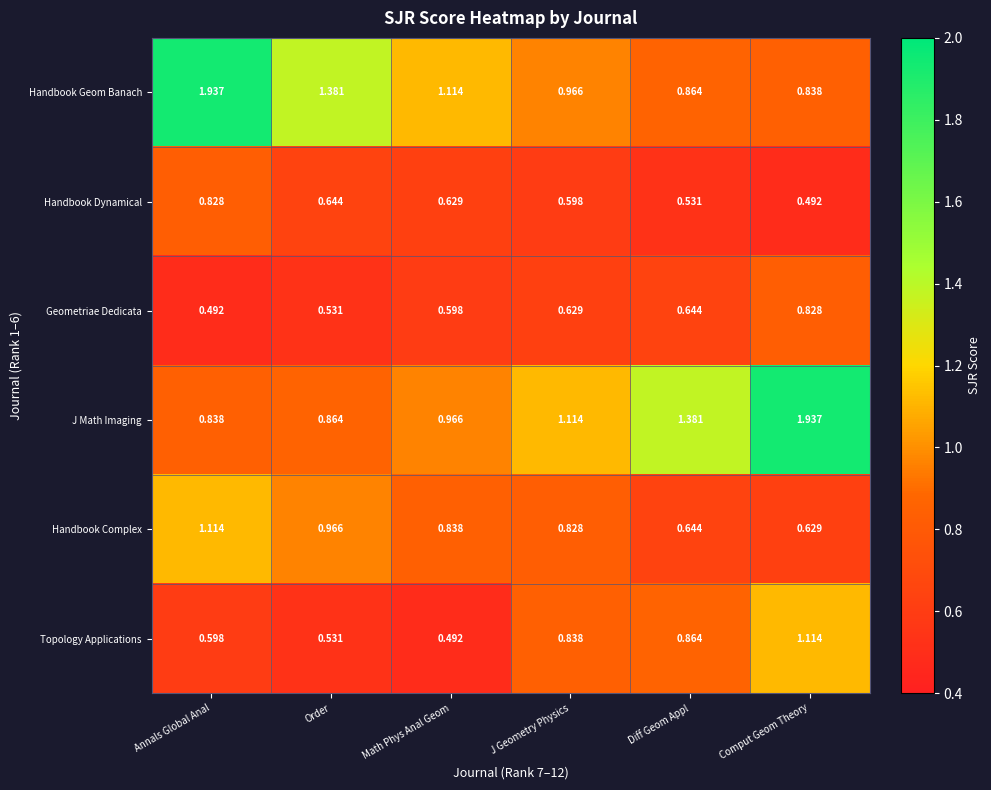

Which series changed the most between Math Phys Anal Geom and J Geometry Physics?

Topology Applications